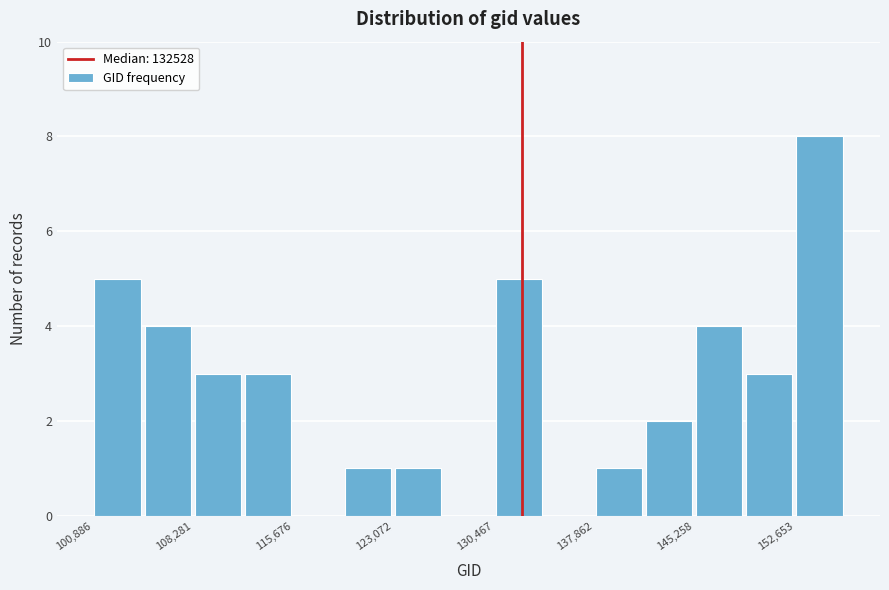

Read against the x-axis, roughly where is the centre of the tallest bar?

155000